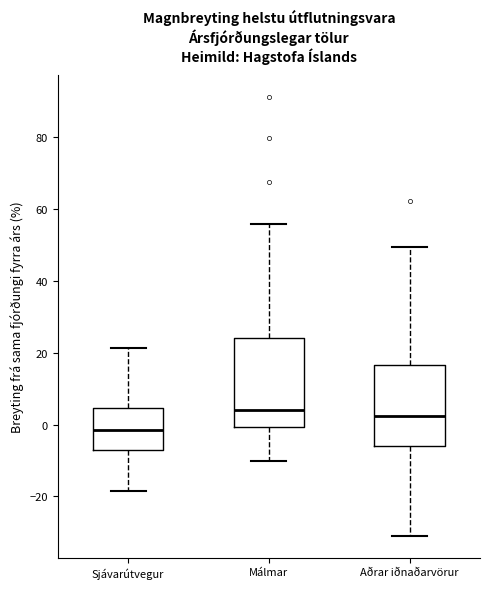

Which box is the tallest, from its lower edge to its upper edge?

Málmar